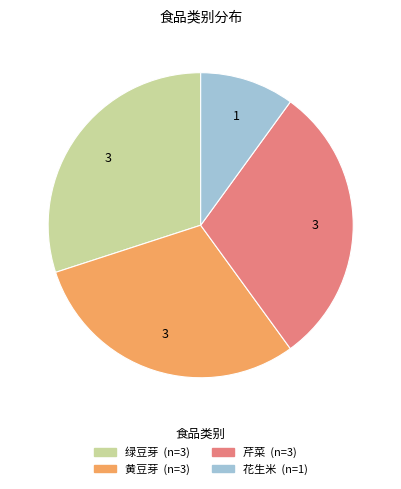

Which slice is the smallest?

花生米